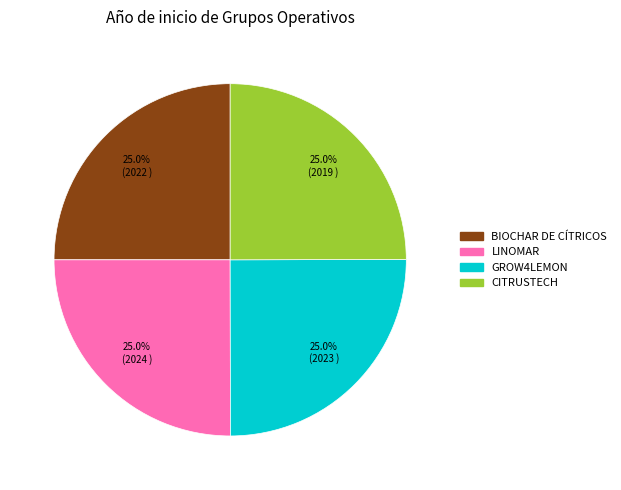

How much of the chart is everything except CITRUSTECH?

75.0%